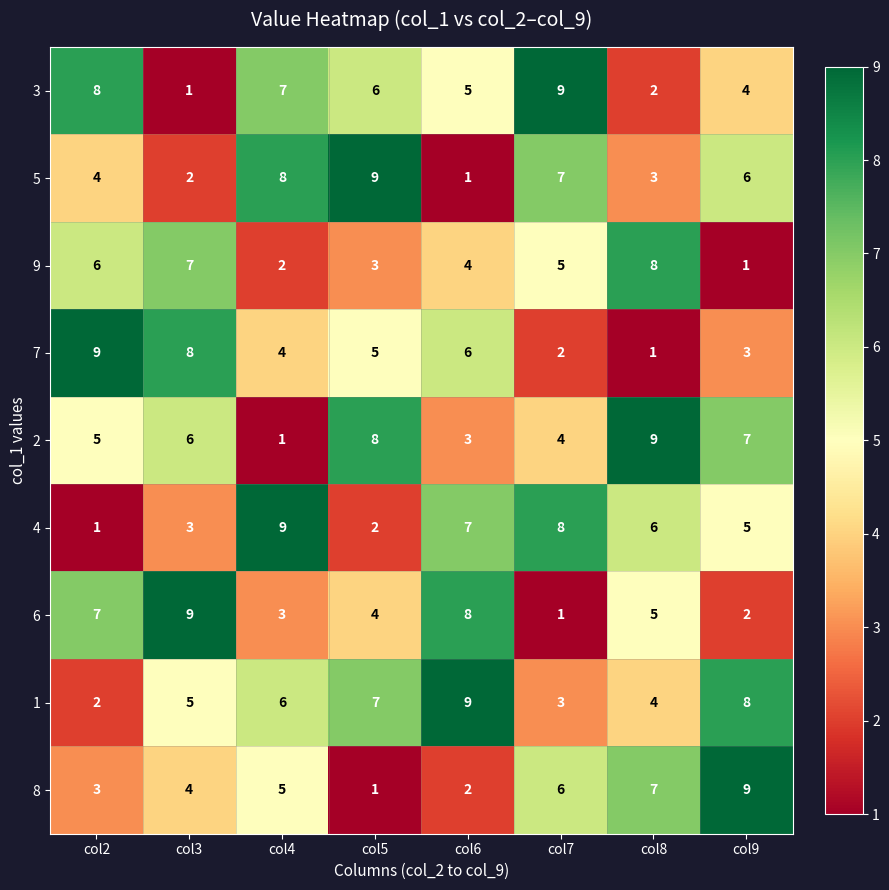

Between col2 and col3, which series saw the biggest shift?

3